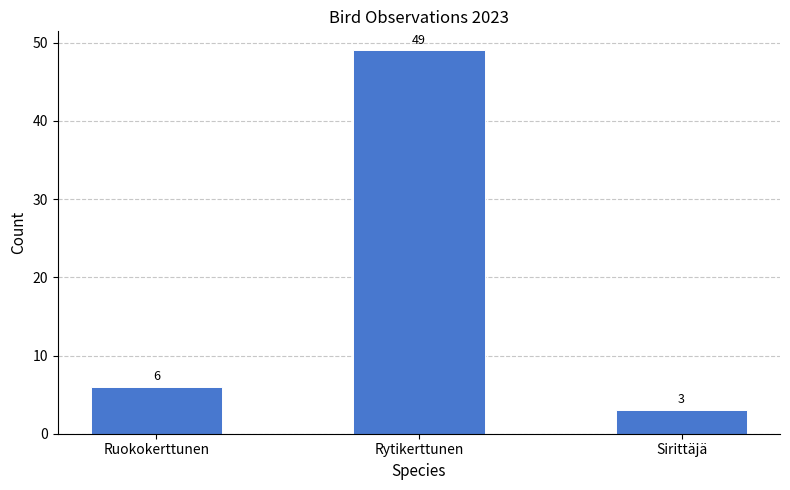

What is the change in value from Ruokokerttunen to Rytikerttunen?

+43